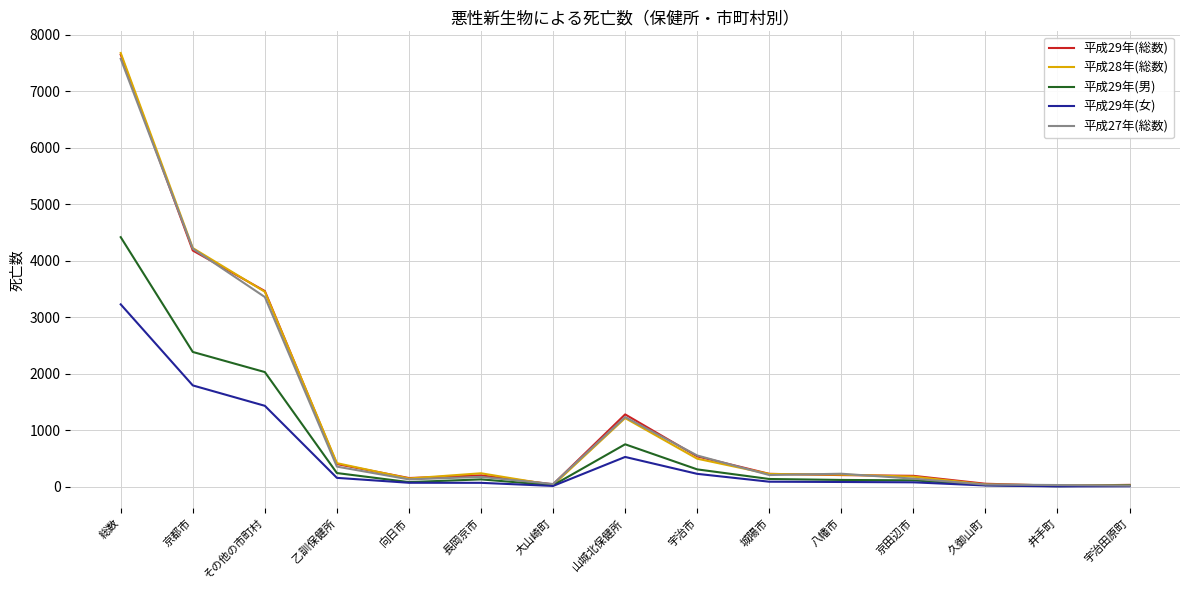

Which category has the highest value across all series?

総数